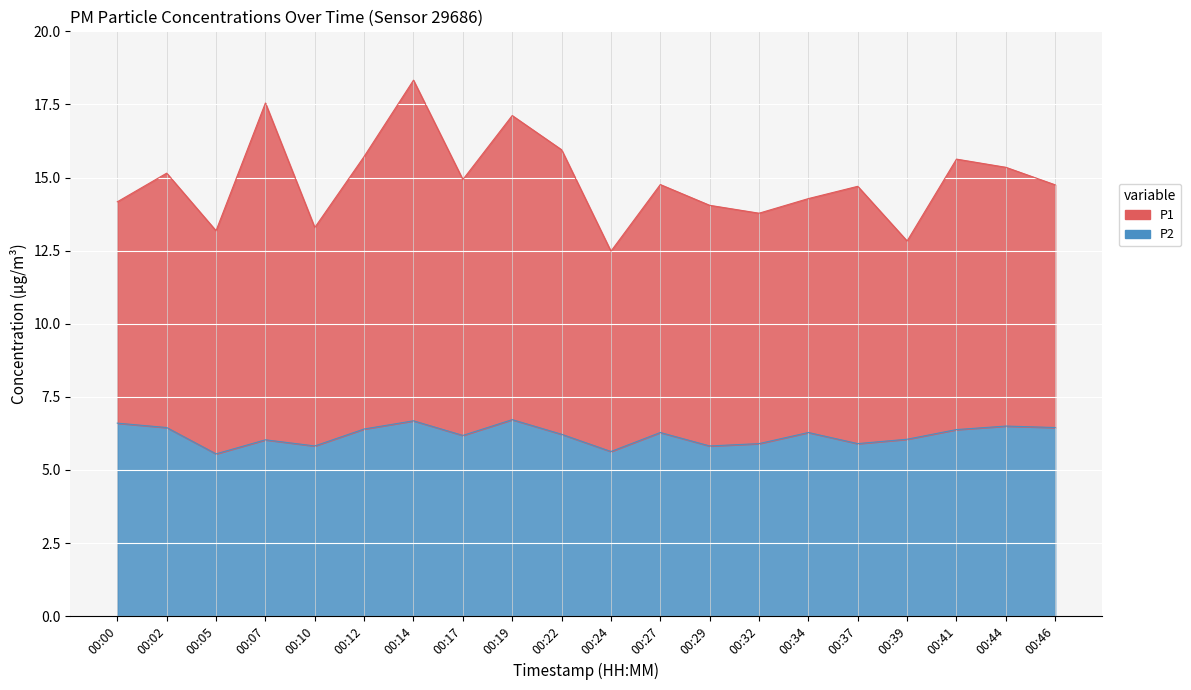

What is the sum of all P1 values?

298.0